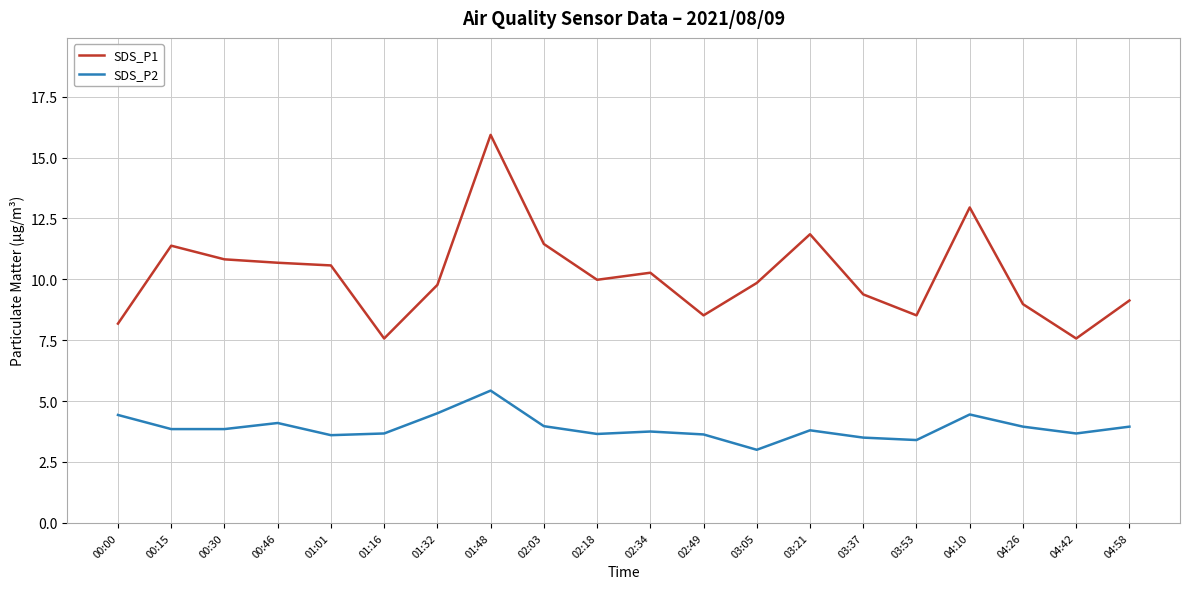

What is the difference between the maximum and minimum values in the SDS_P1 series?

8.4